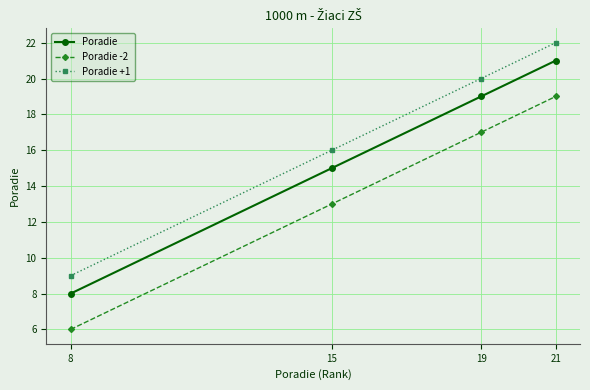

Is it true that Poradie +1 equals 5 at 15?

False